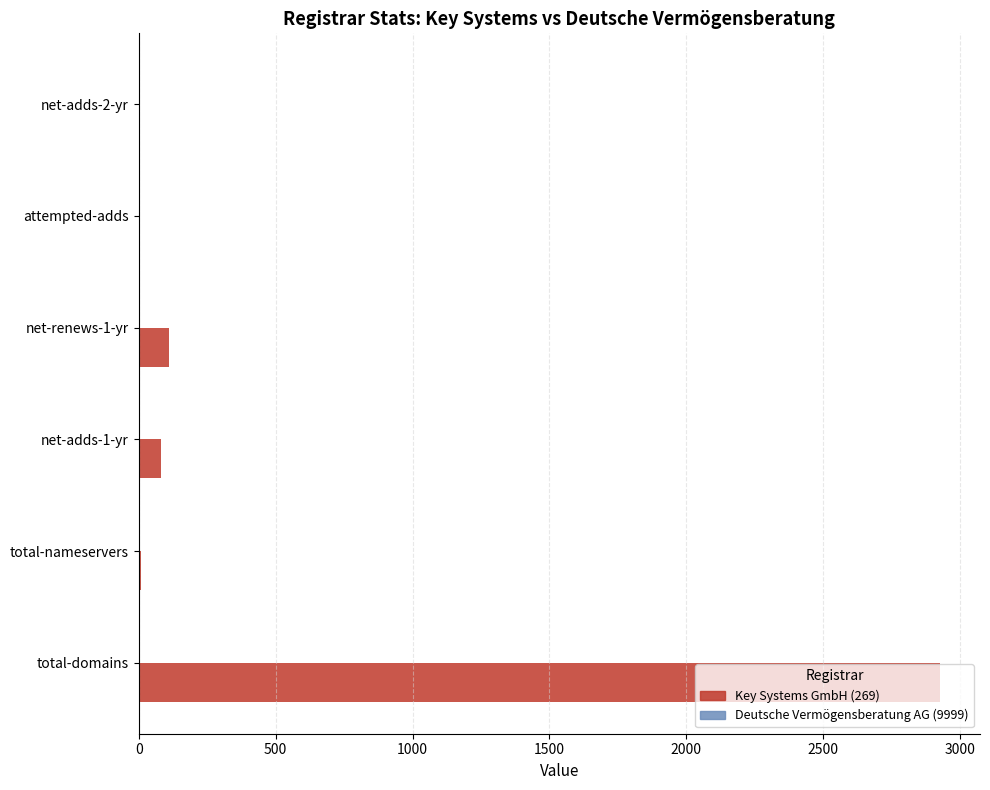

Where is Key Systems GmbH (269) nearest to the value 1463?

net-renews-1-yr